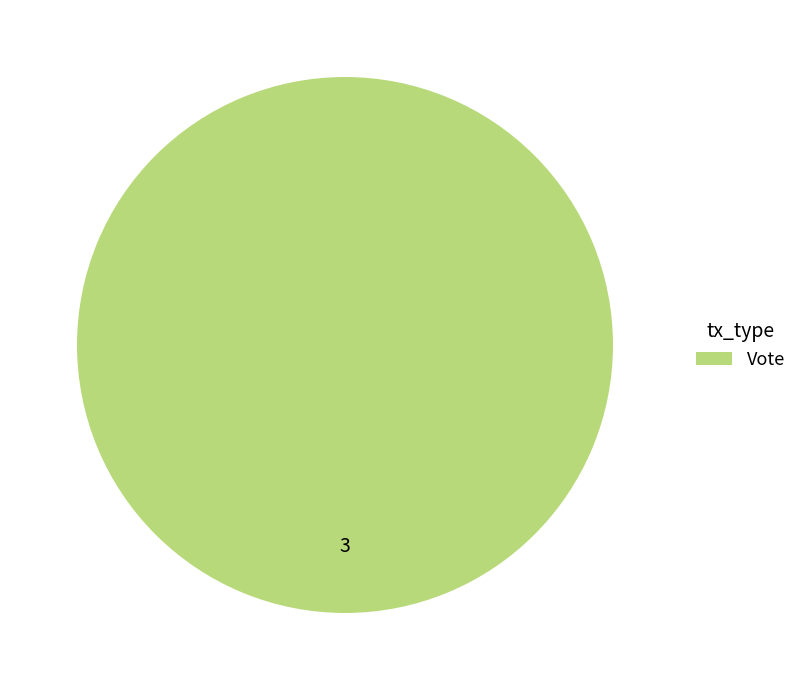

Is there a majority slice in this chart?

Yes